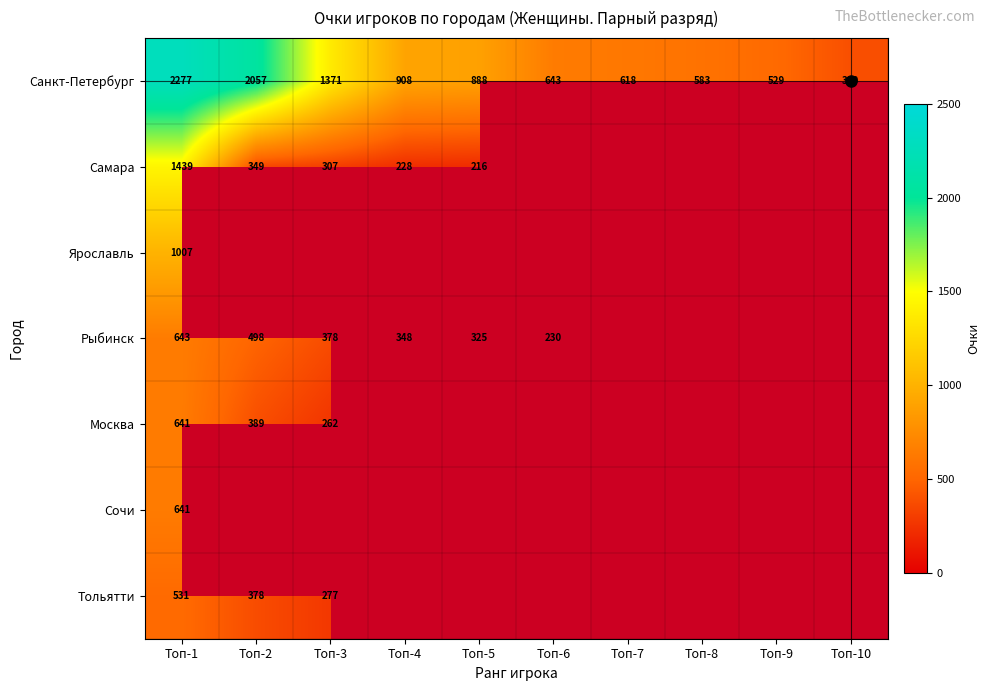

Which category has the highest value in the Самара series?

Топ-1